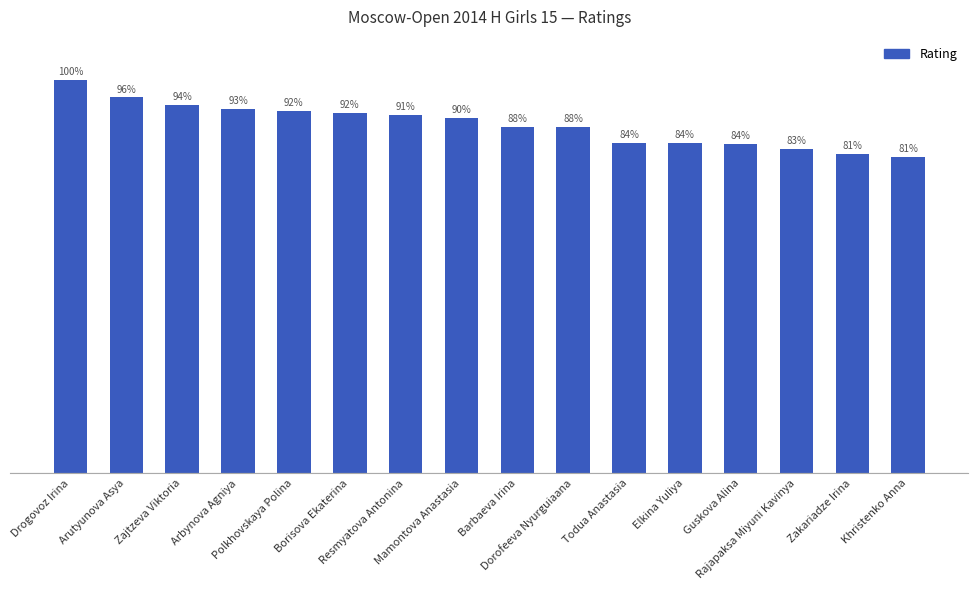

Does the chart contain any negative values?

No